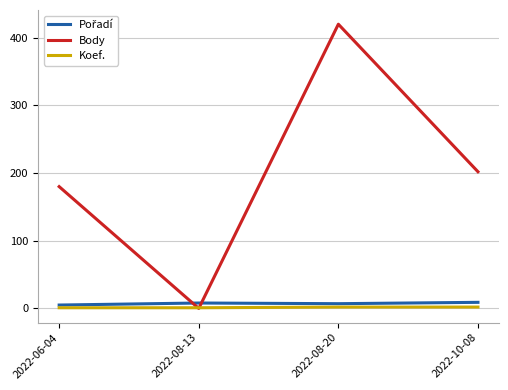

Which series has the largest range (max minus min)?

Body